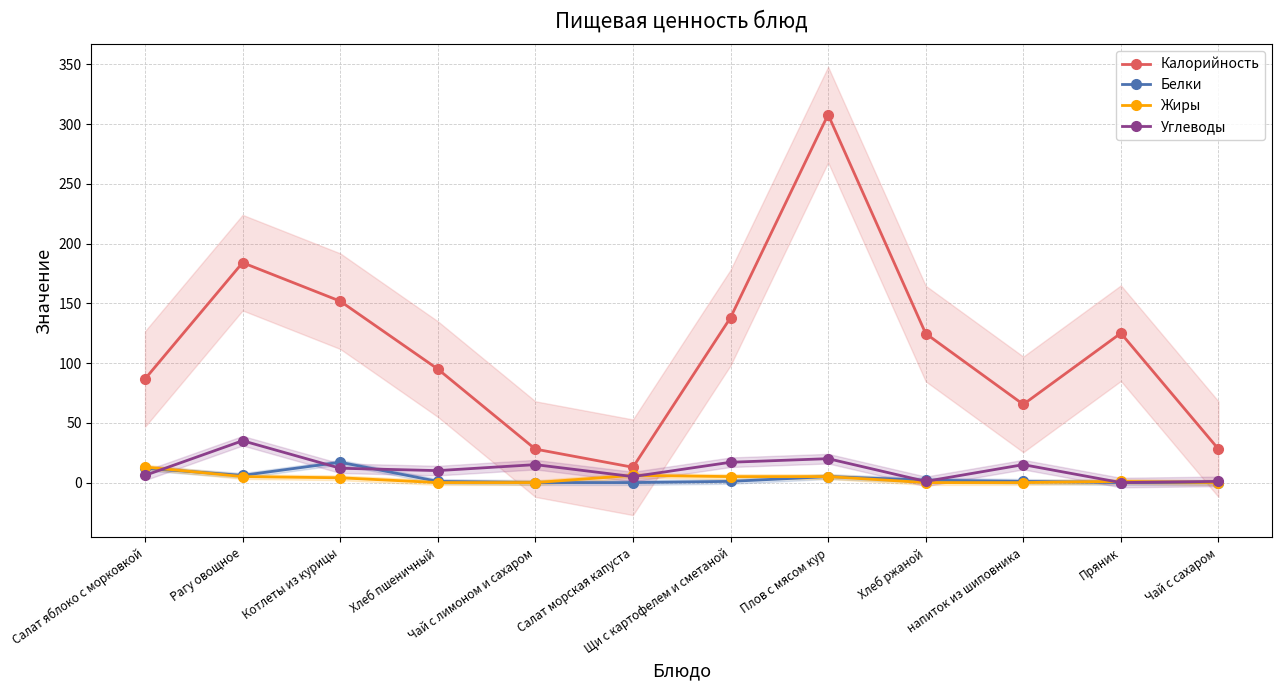

True or false: Углеводы has more than 2 interior local peaks.

True